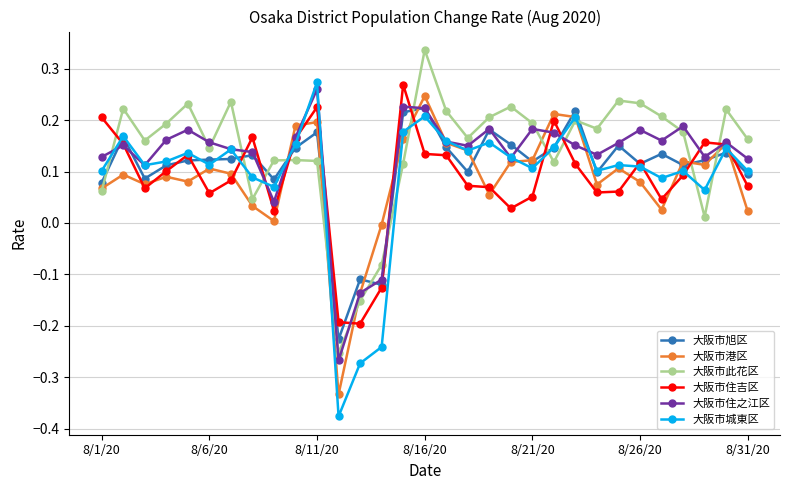

Which series has the largest range (max minus min)?

大阪市城東区